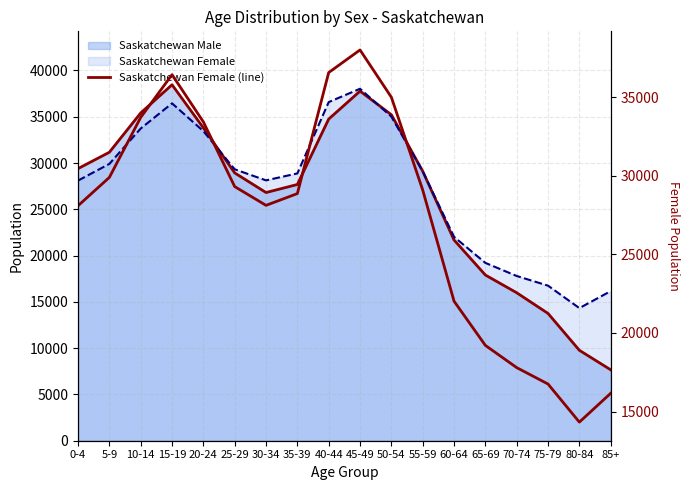

Rank the categories by value from highest to lowest.

45-49, 40-44, 15-19, 50-54, 10-14, 20-24, 5-9, 25-29, 55-59, 35-39, 30-34, 0-4, 60-64, 65-69, 70-74, 75-79, 85+, 80-84